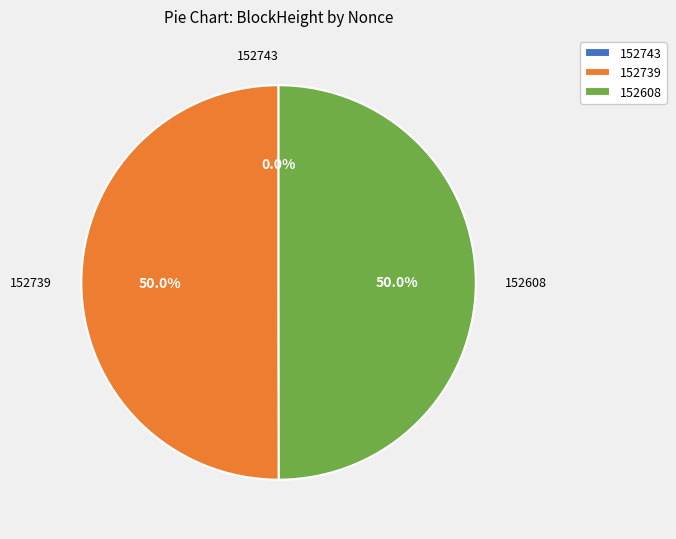

Combined, what portion of the pie is 152608 and 152739?

100.0%